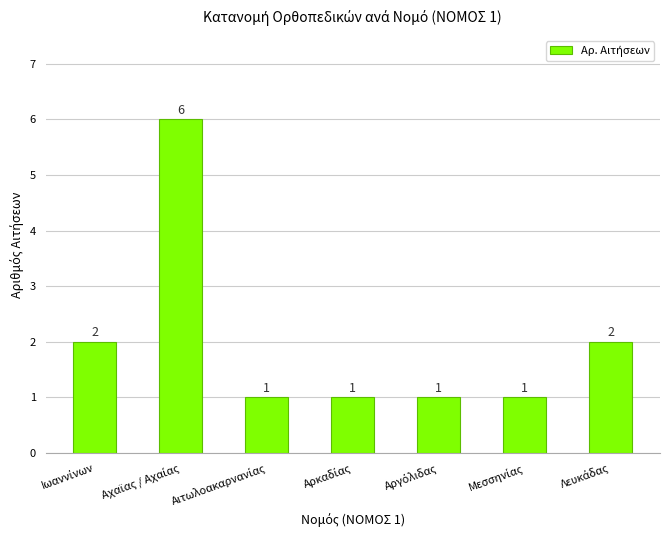

Count the values in the range 1 to 2.

6